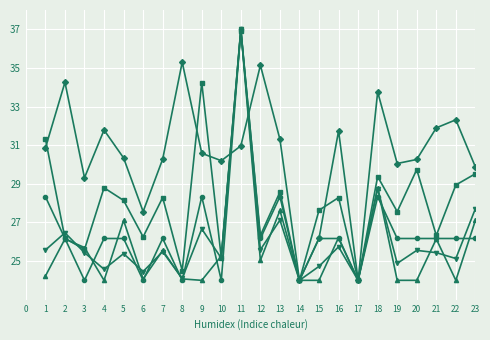

What is the greatest value displayed?

37.0